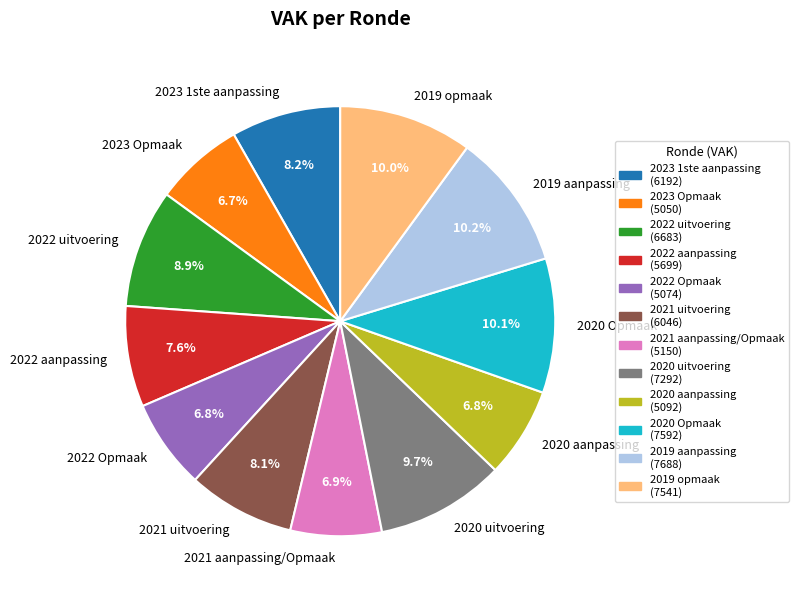

The 2020 aanpassing slice represents 1% of the pie. True or false?

False